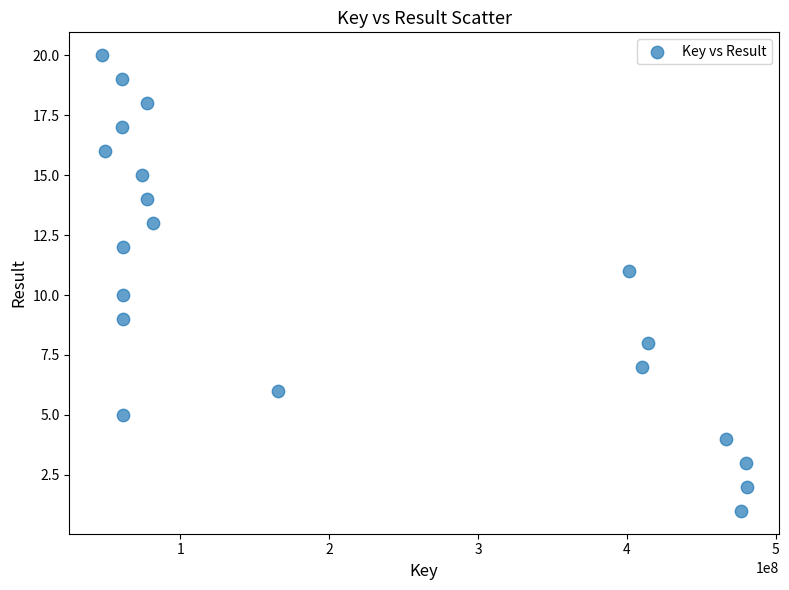

What is the range of X values (max minus min)?

433155480